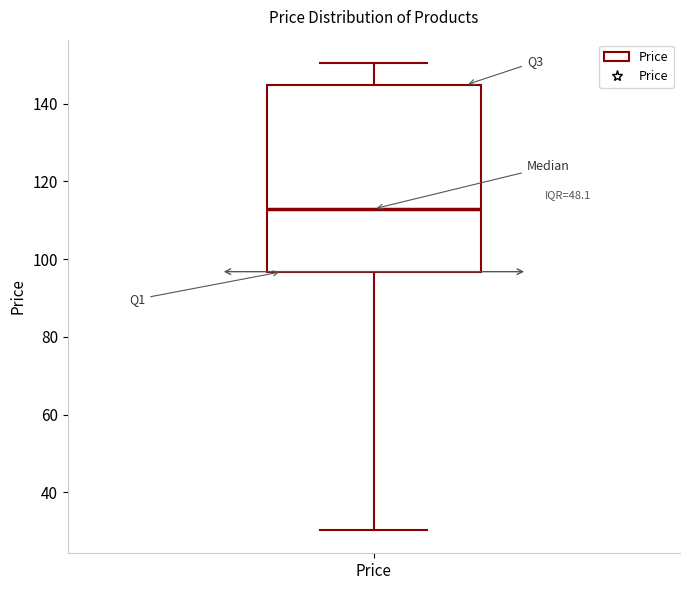

Read this box plot against the y-axis: the position of the median line, the range covered by the box, and the ends of both whiskers. The values are not printed on the chart, so give them approximately, as read against the axis.

median 112, box 96 to 144, whiskers 30 to 150